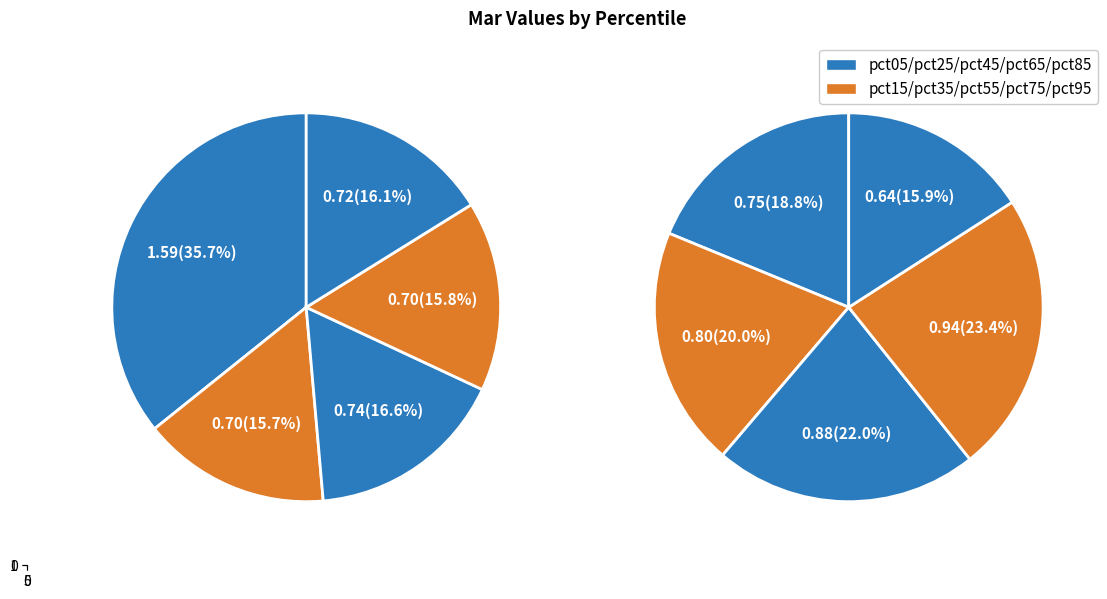

Rank the categories by value from lowest to highest.

pct95, pct15, pct35, pct45, pct25, pct55, pct65, pct75, pct85, pct05